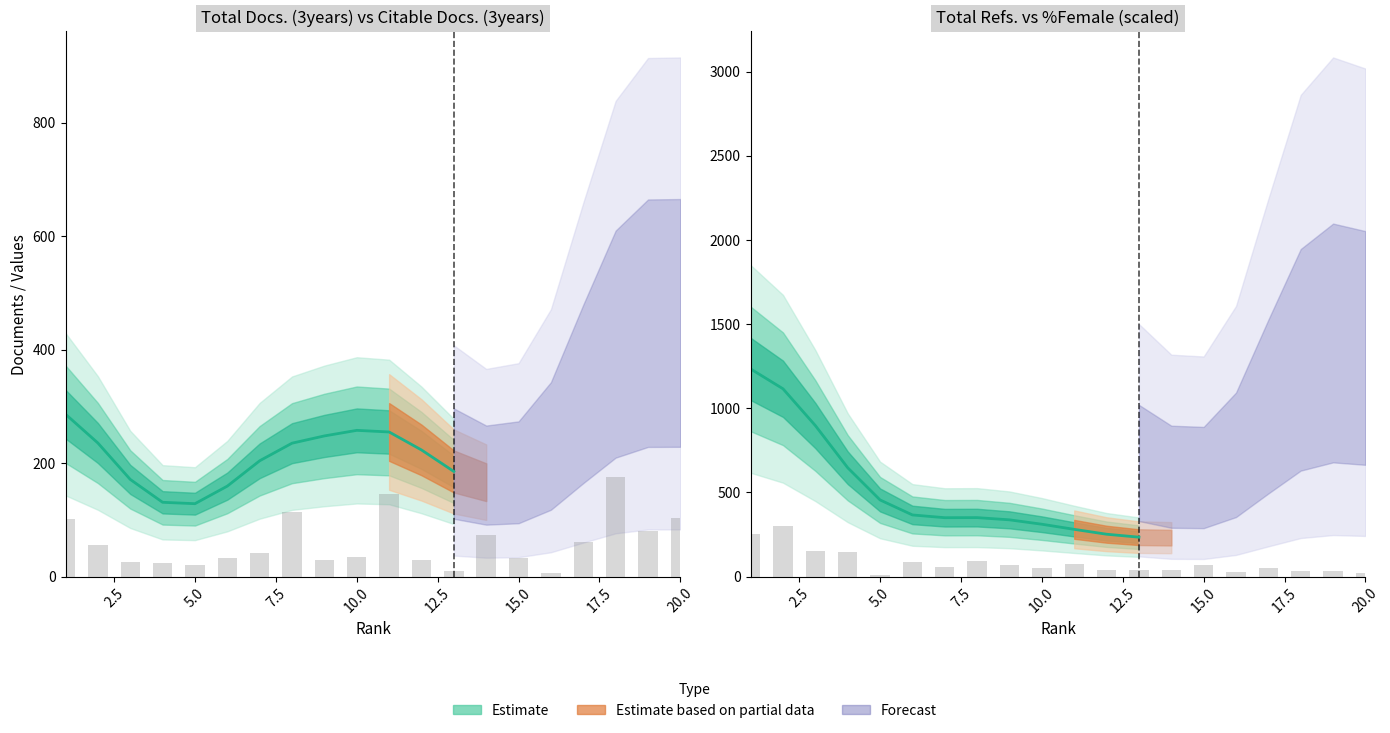

Which series has the largest range (max minus min)?

Total Refs.